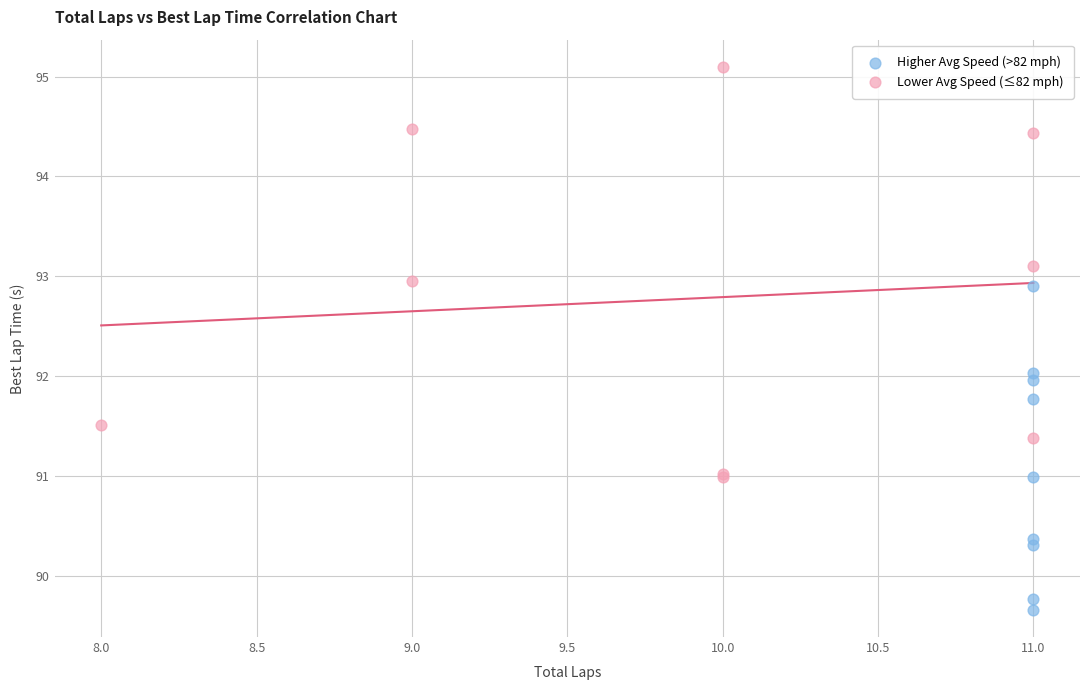

What are all the series names shown in the legend?

Higher Avg Speed (>82 mph), Lower Avg Speed (≤82 mph)